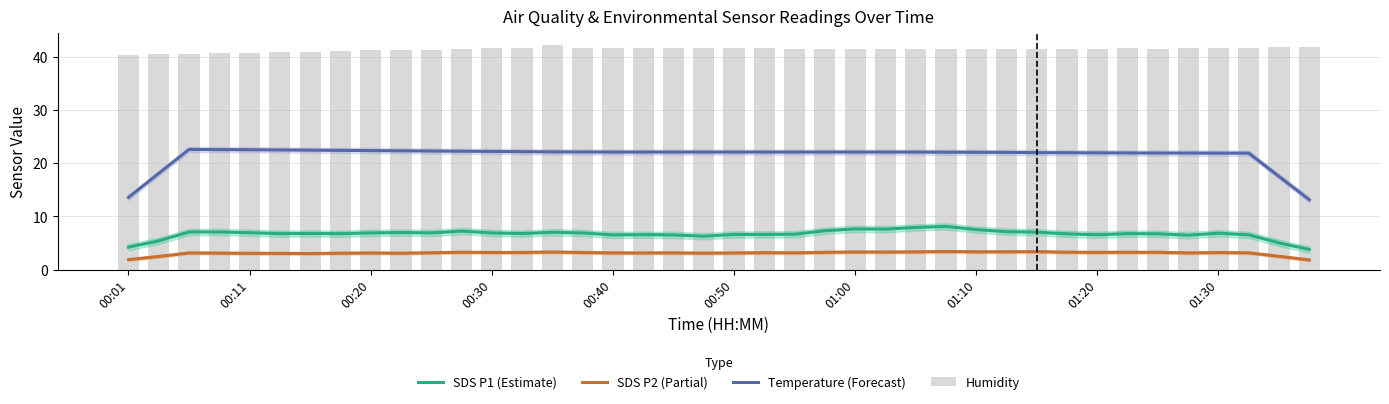

How many values in the SDS P2 (Partial) series exceed 3?

36